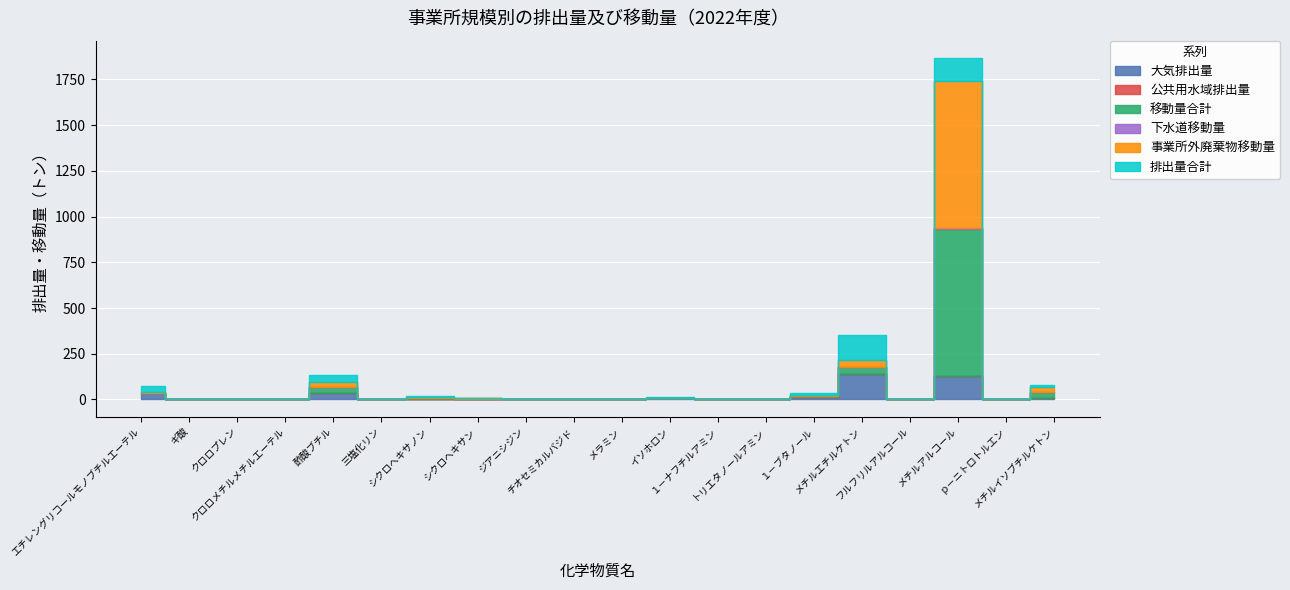

Where is the first local minimum for 事業所外廃棄物移動量?

三塩化リン